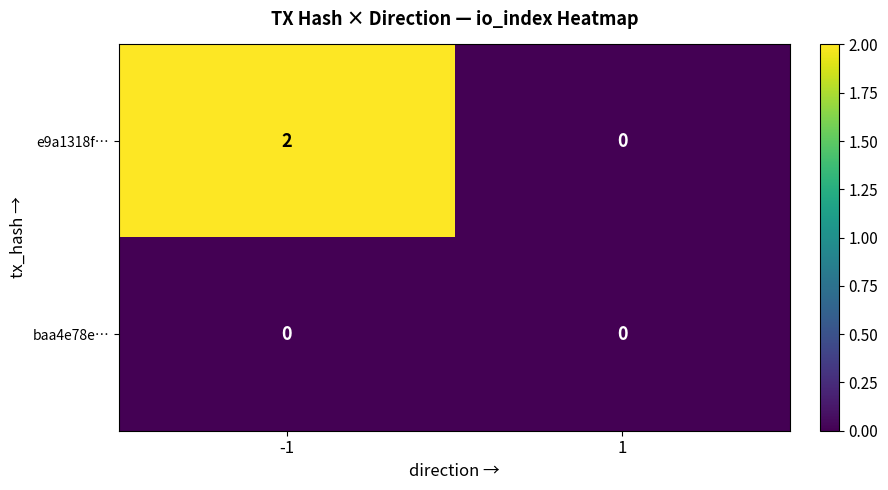

How many series are shown in this chart?

2